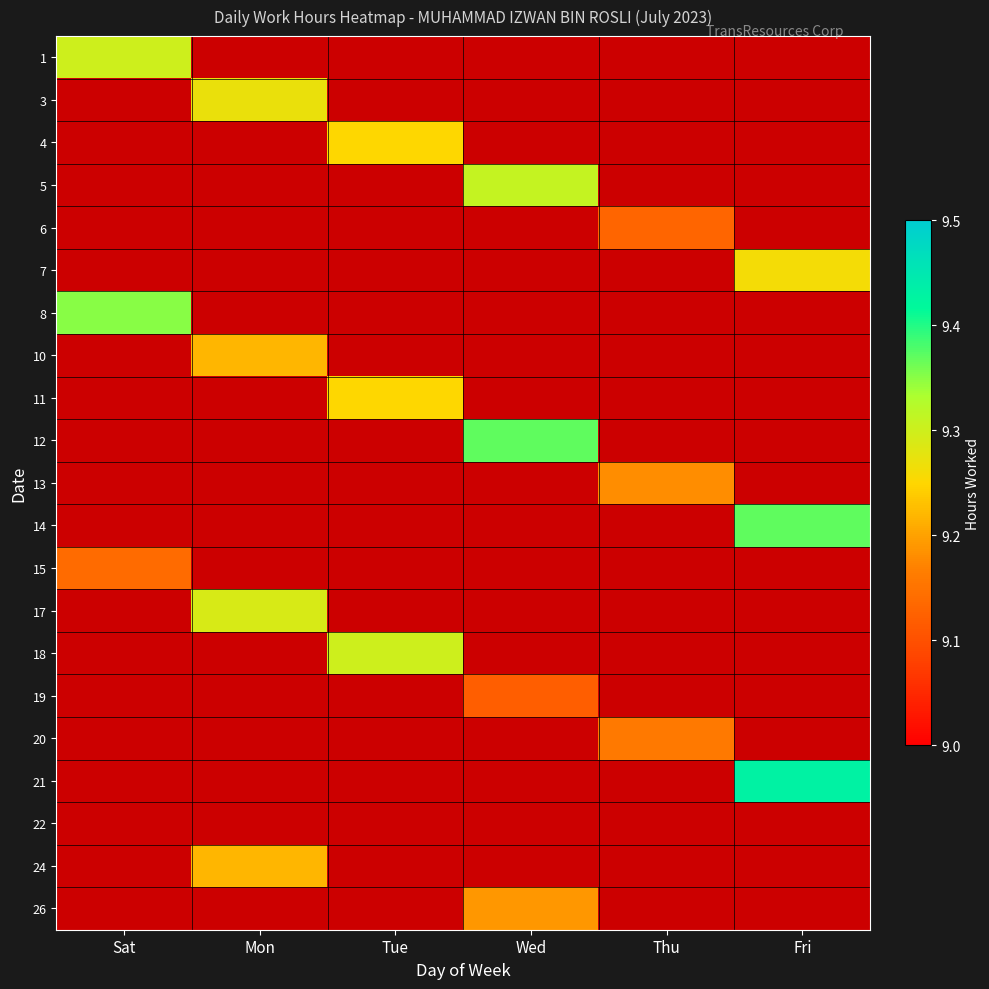

Which has a higher value, Wed or Tue?

Wed